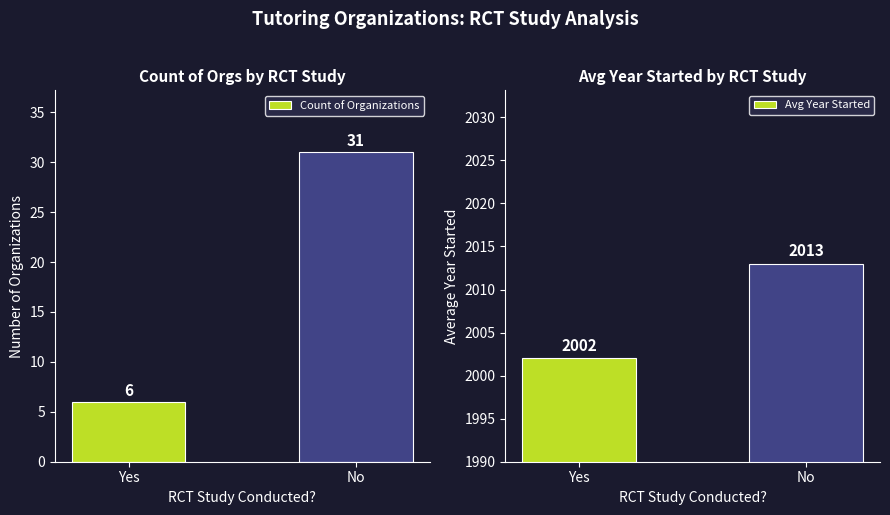

What is the average value of the Avg Year Started series?

2008